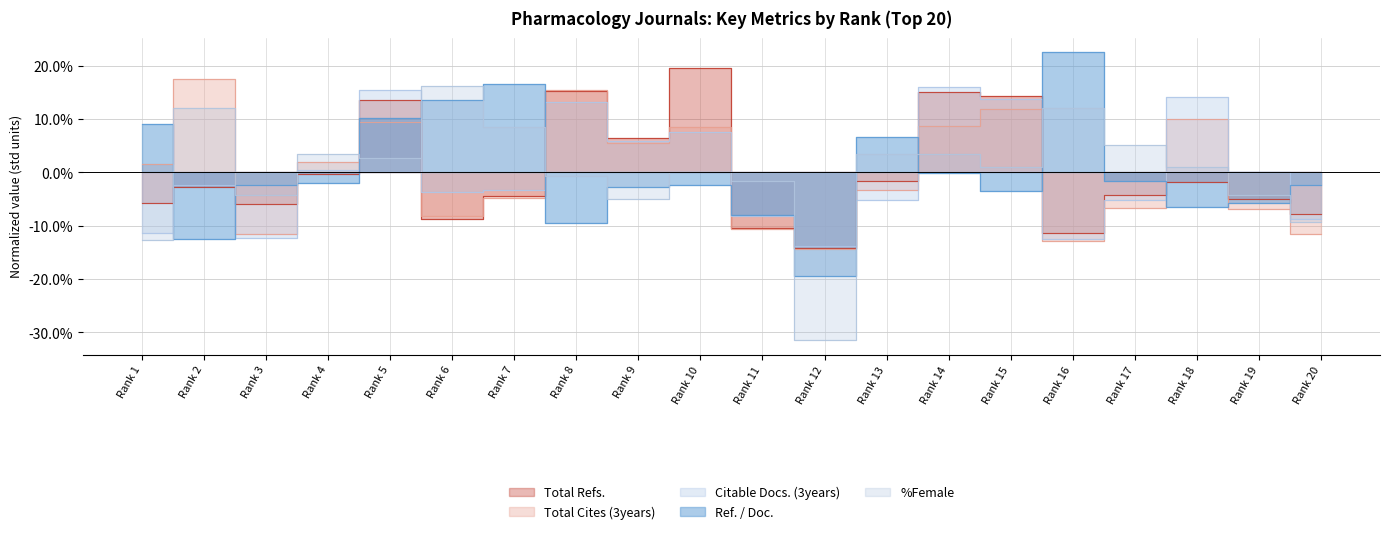

Reading left to right, transcribe all the data shown in this chart.

Total Refs.: -5.8	-2.8	-5.9	-0.3	13.6	-8.6	-4.5	15.2	6.5	19.6	-10.4	-14.2	-1.7	15.1	14.3	-11.4	-4.3	-1.7	-5.0	-7.8
Total Cites (3years): 1.6	17.5	-11.5	2.0	9.4	-8.2	-4.7	15.4	5.5	8.5	-10.7	-14.3	-3.3	8.7	11.9	-12.9	-6.6	10.0	-6.8	-11.5
Citable Docs. (3years): -11.4	-2.3	-12.2	0.5	15.4	-3.7	-3.3	13.1	5.8	7.6	-8.2	-13.8	-5.1	16.1	13.7	-12.5	-5.1	14.1	-0.0	-8.7
Ref. / Doc.: 9.0	-12.5	-2.3	-2.0	10.1	13.5	16.5	-9.5	-2.7	-2.3	-8.0	-19.3	6.7	-0.1	-3.5	22.6	-1.6	-6.5	-5.7	-2.3
%Female: -12.7	12.0	-4.2	3.5	2.6	16.3	8.6	-0.8	-5.0	0.1	-1.6	-31.4	3.5	3.5	0.9	12.0	5.2	0.9	-4.2	-9.3